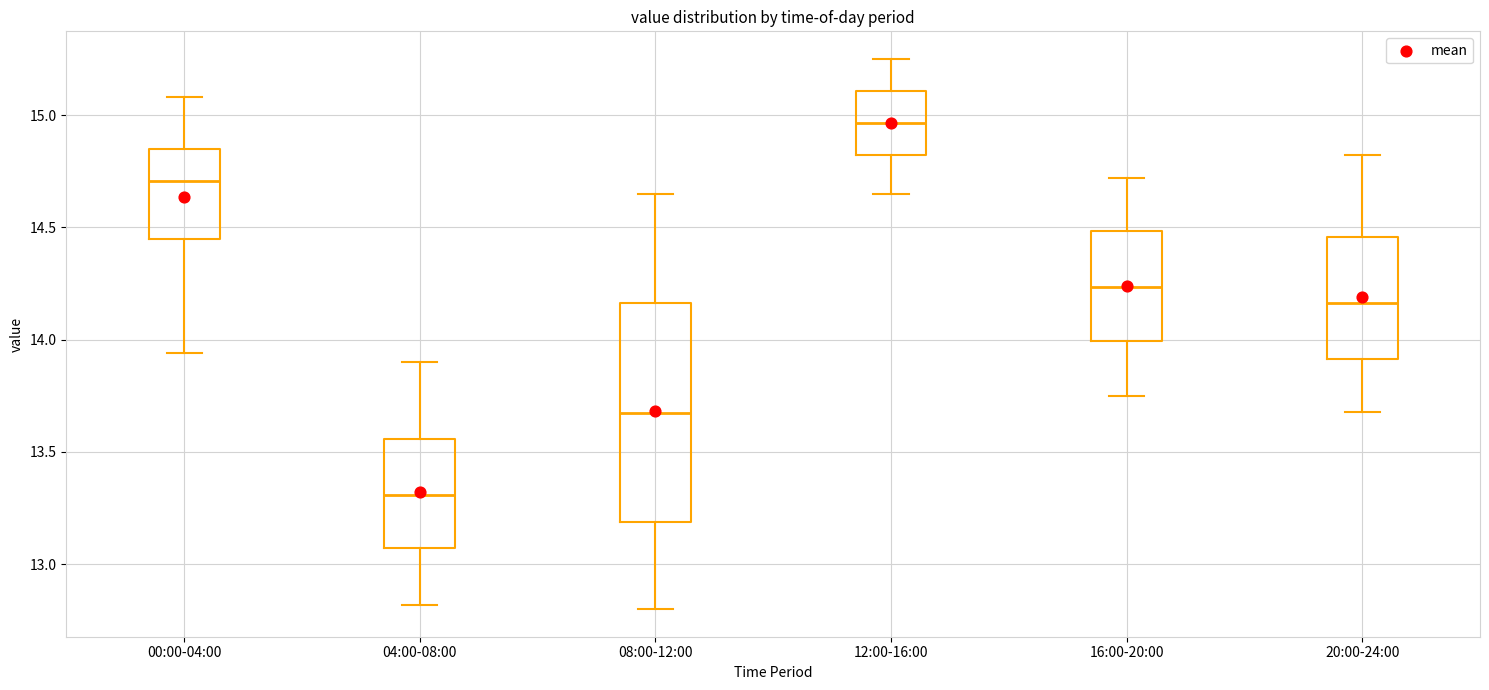

Which box is the tallest, from its lower edge to its upper edge?

08:00-12:00